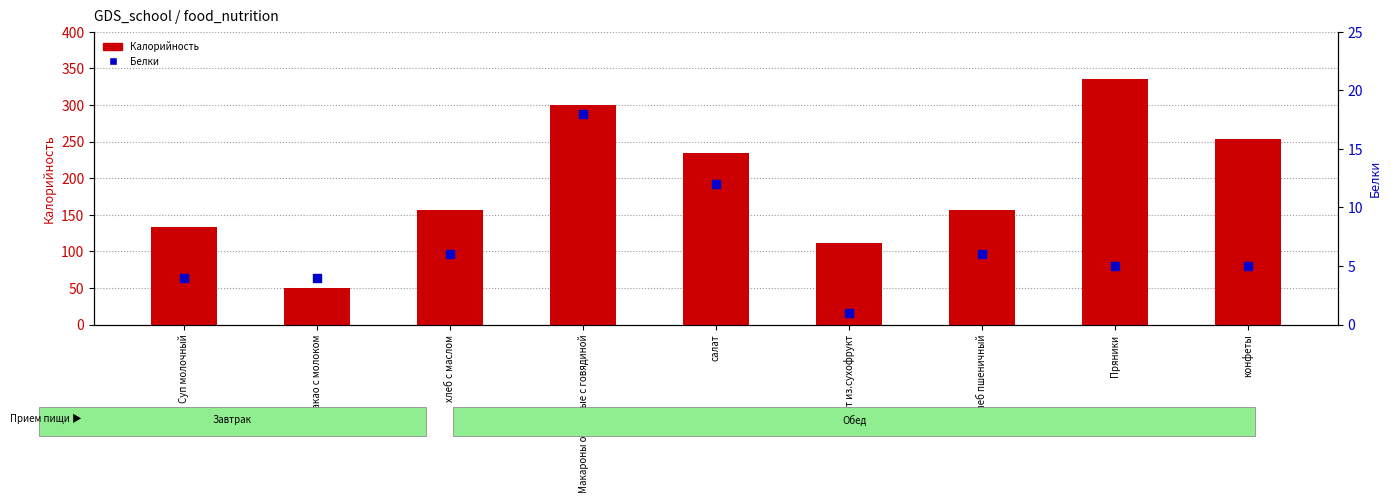

Which series has the widest spread of Y values?

Калорийность